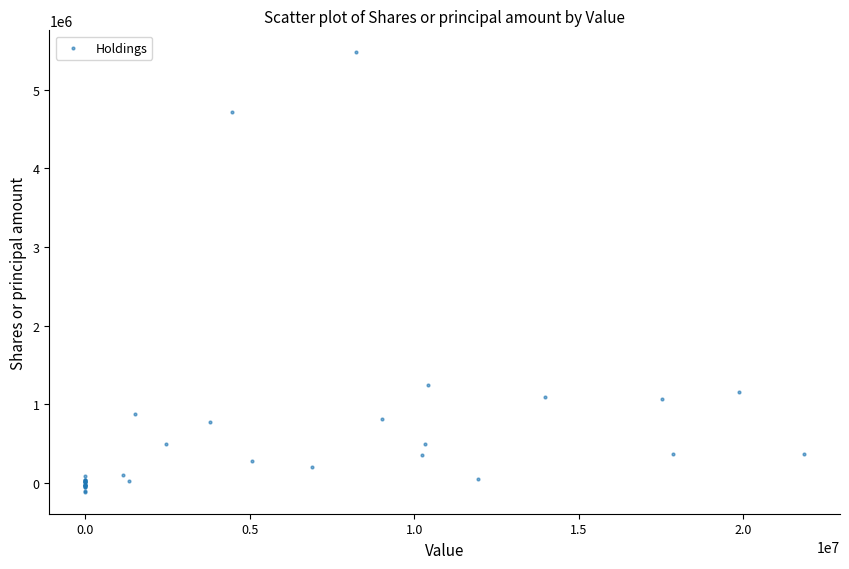

What Y value in the scatter plot is closest to 2682661?

1250096